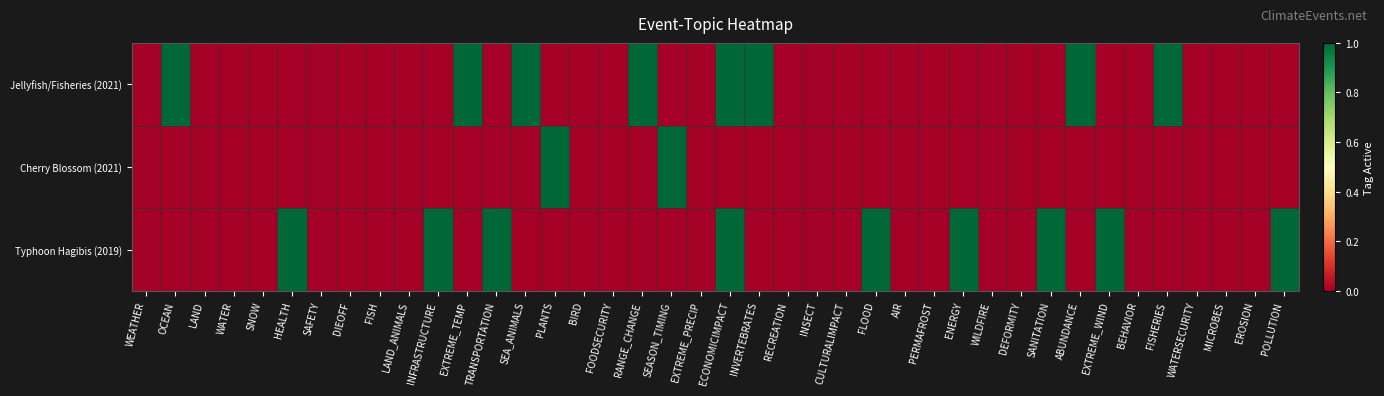

At how many categories does at least one series exceed 0?

18